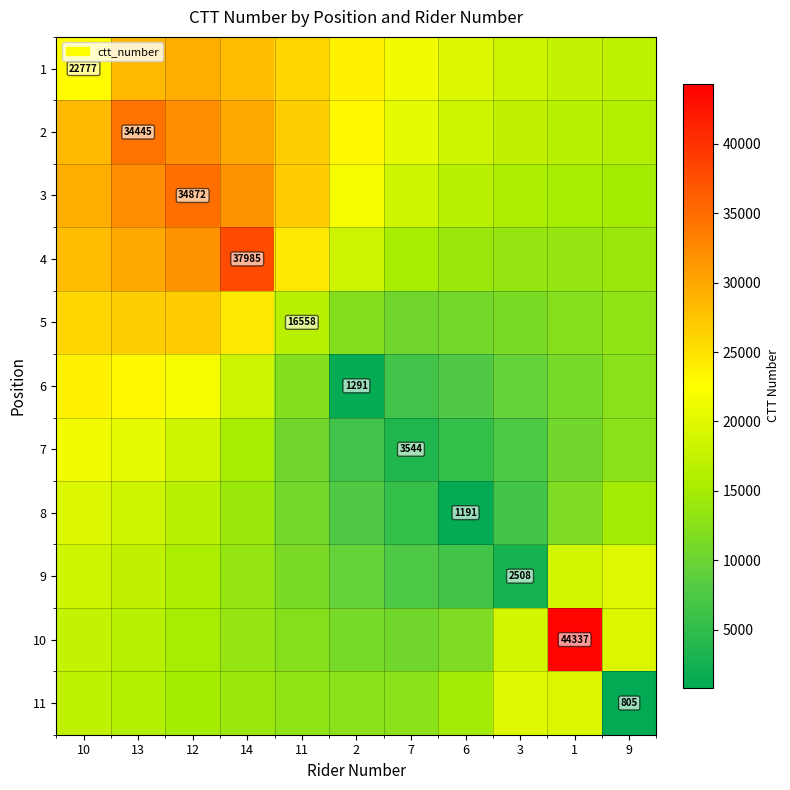

True or false: 6 has a value of 23181.9 at 13.

True